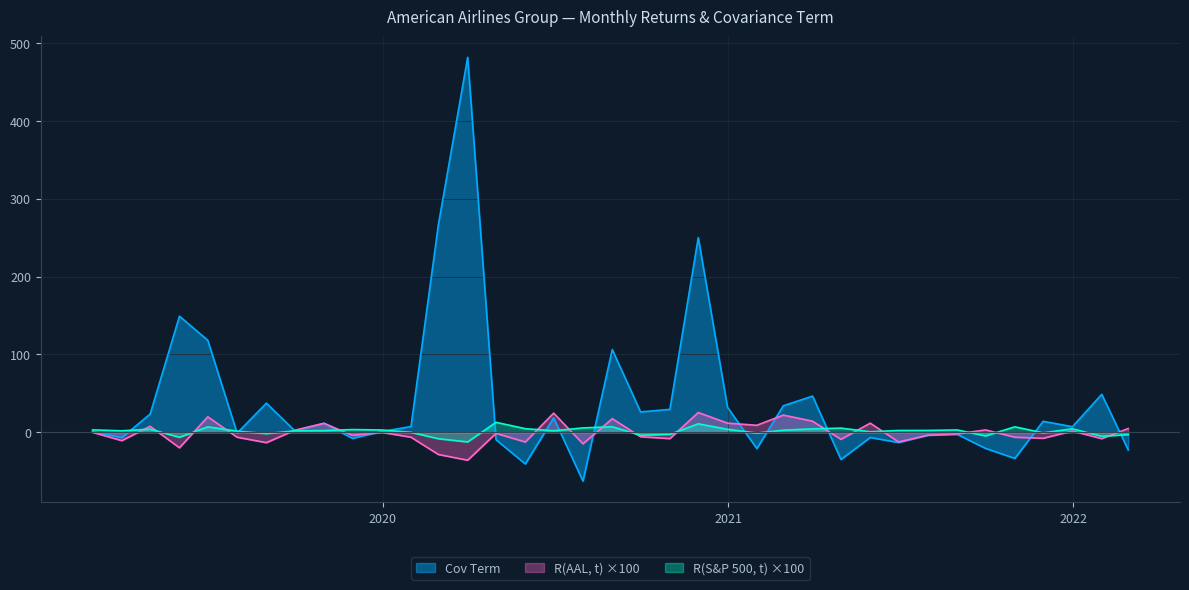

Where is Cov Term nearest to the value 209?

2020-11-30